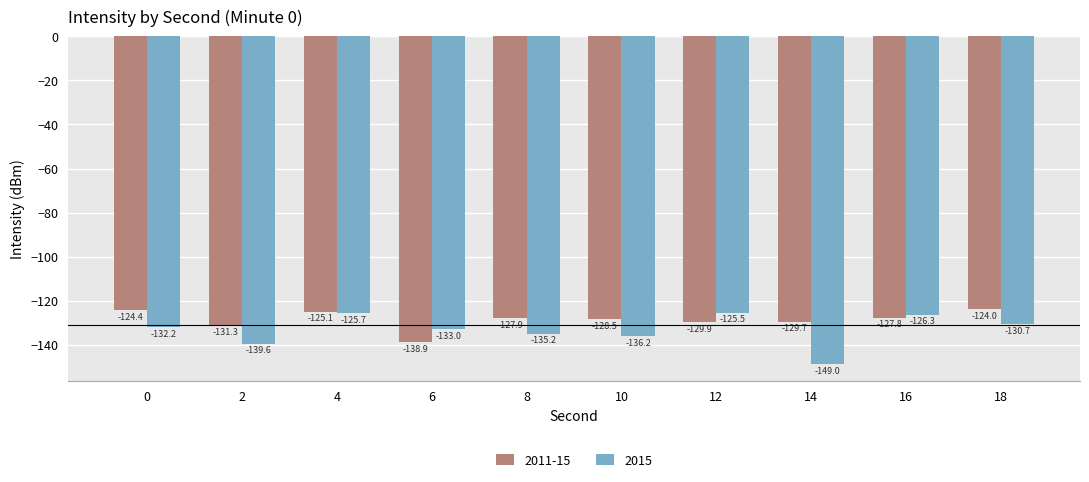

True or false: 2011-15 has a value of -59.4 at 12.

False